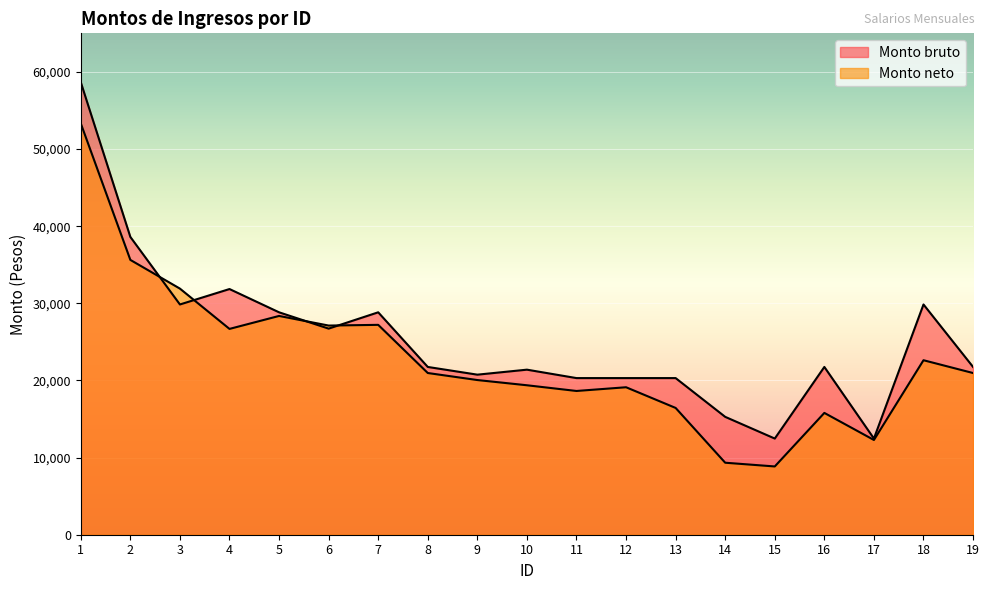

The Monto neto series shows 16083 at 3. True or false?

False